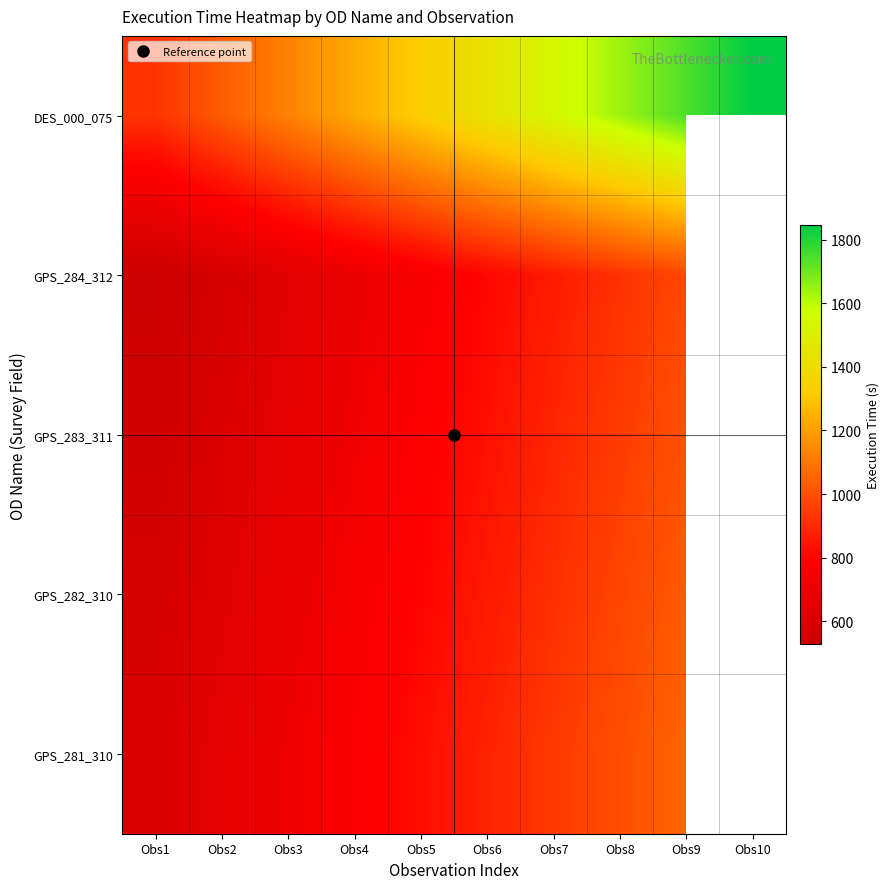

What value does the GPS_283_311 series have at Obs2?

608.6